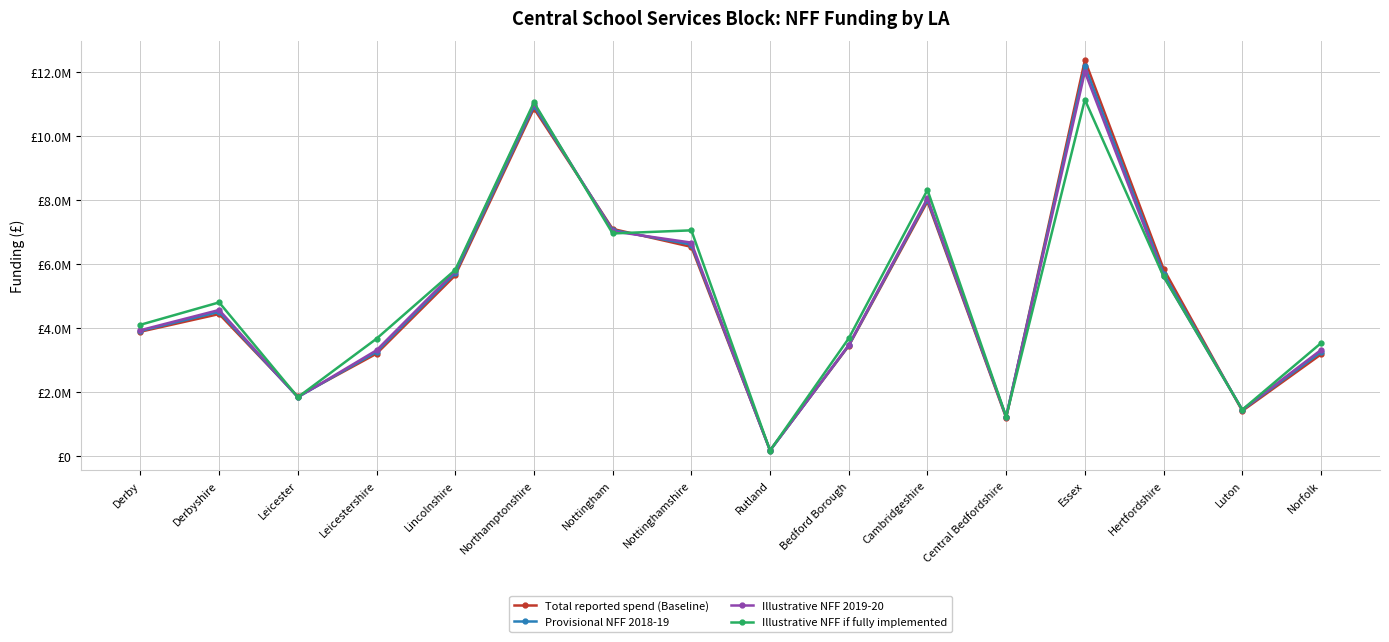

What is the total value across all series at Bedford Borough?

14007686.2